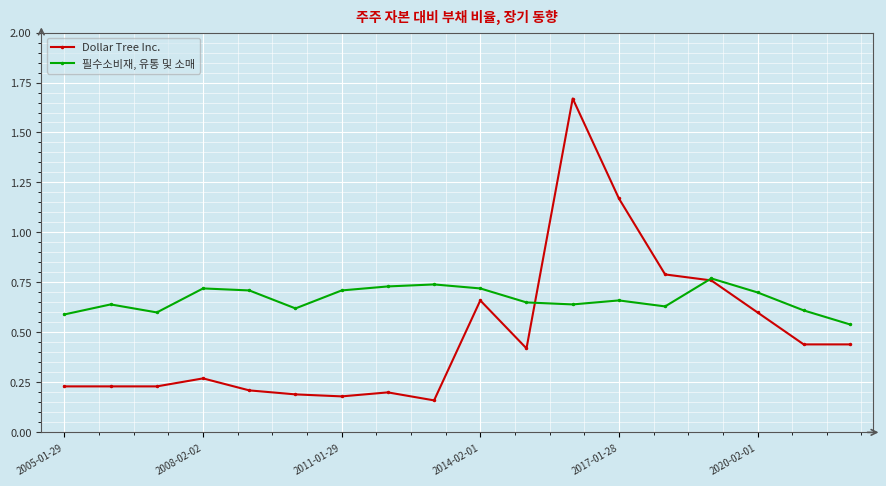

How many Dollar Tree Inc. values are between 0 and 1?

16